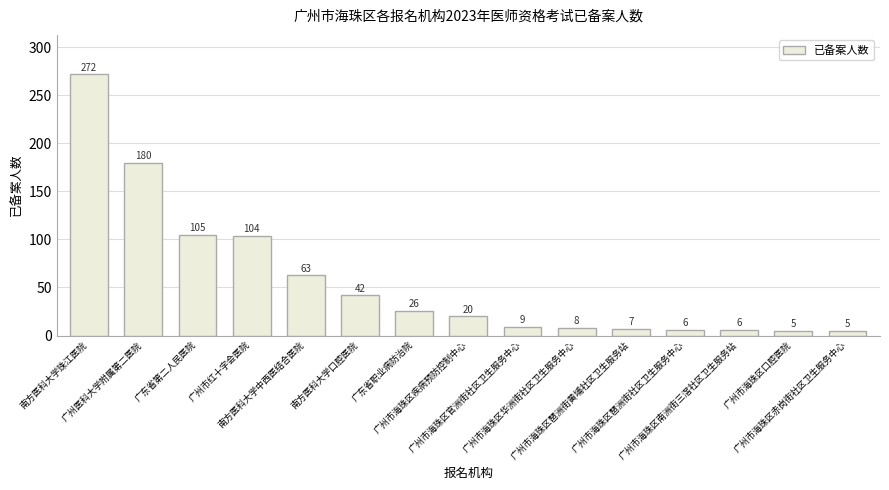

Approximately how many times larger is the value at 广州市红十字会医院 compared to 广州医科大学附属第二医院?

0.6